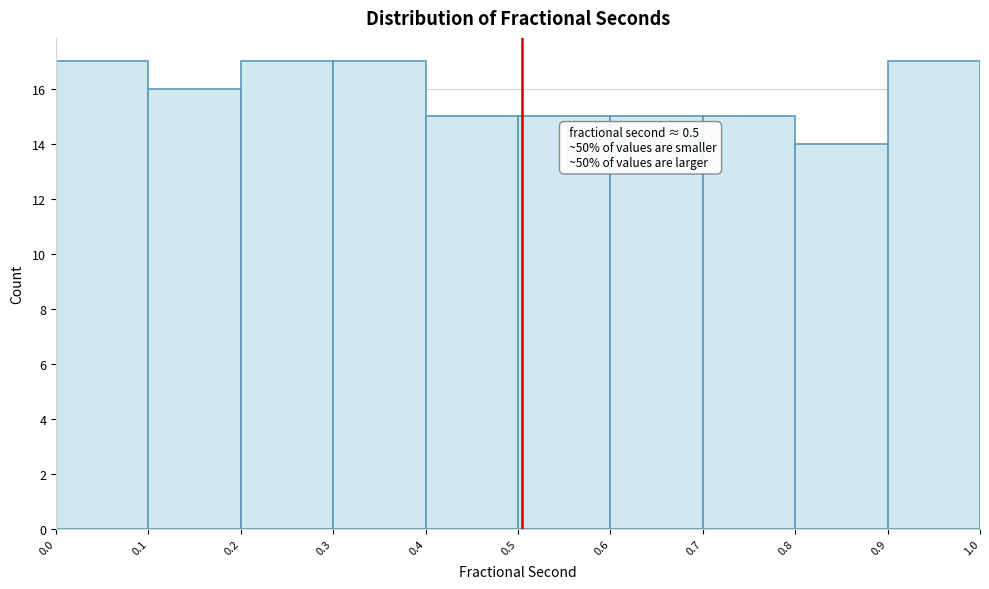

Reading left to right, extract all data points from this chart.

0.0=17	0.1=16	0.2=17	0.3=17	0.4=15	0.5=15	0.6=15	0.7=15	0.8=14	0.9=17